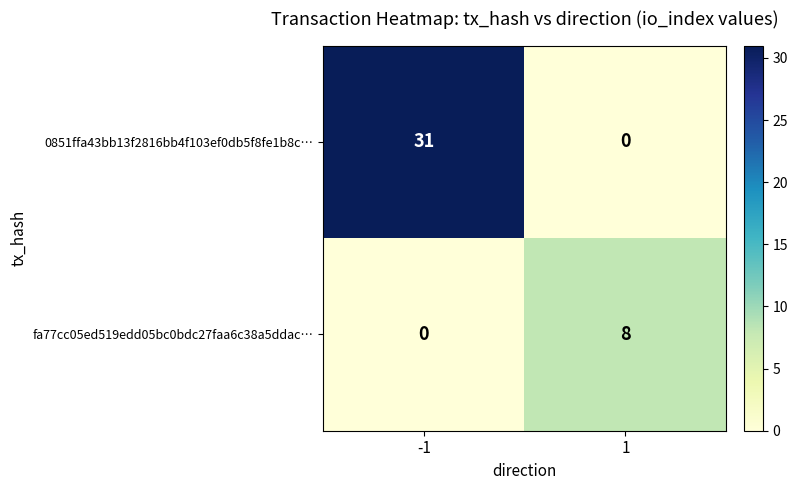

The fa77cc05ed519edd05bc0bdc27faa6c38a5ddac… series shows -3 at -1. True or false?

False